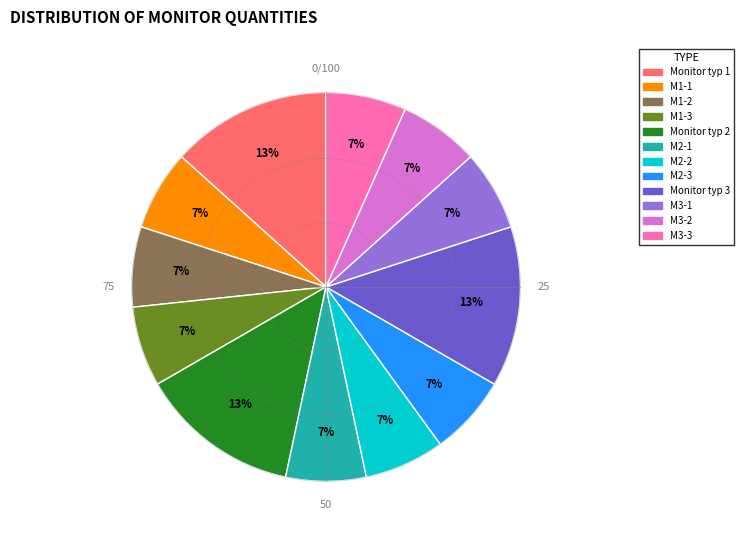

Is there a majority slice in this chart?

No